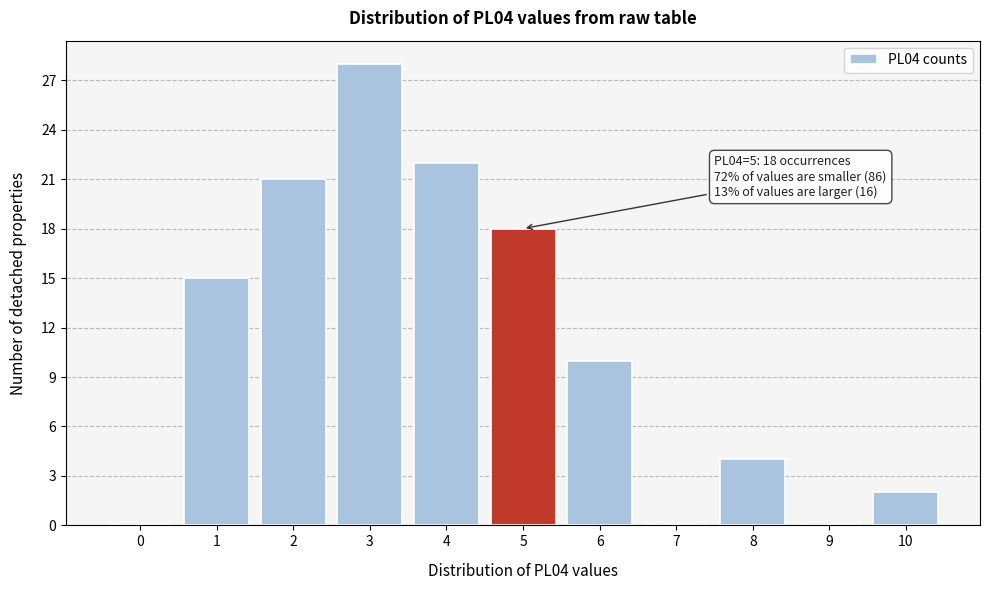

Reading right to left, list all the values displayed in this chart.

10=2	9=0	8=4	7=0	6=10	5=18	4=22	3=28	2=21	1=15	0=0